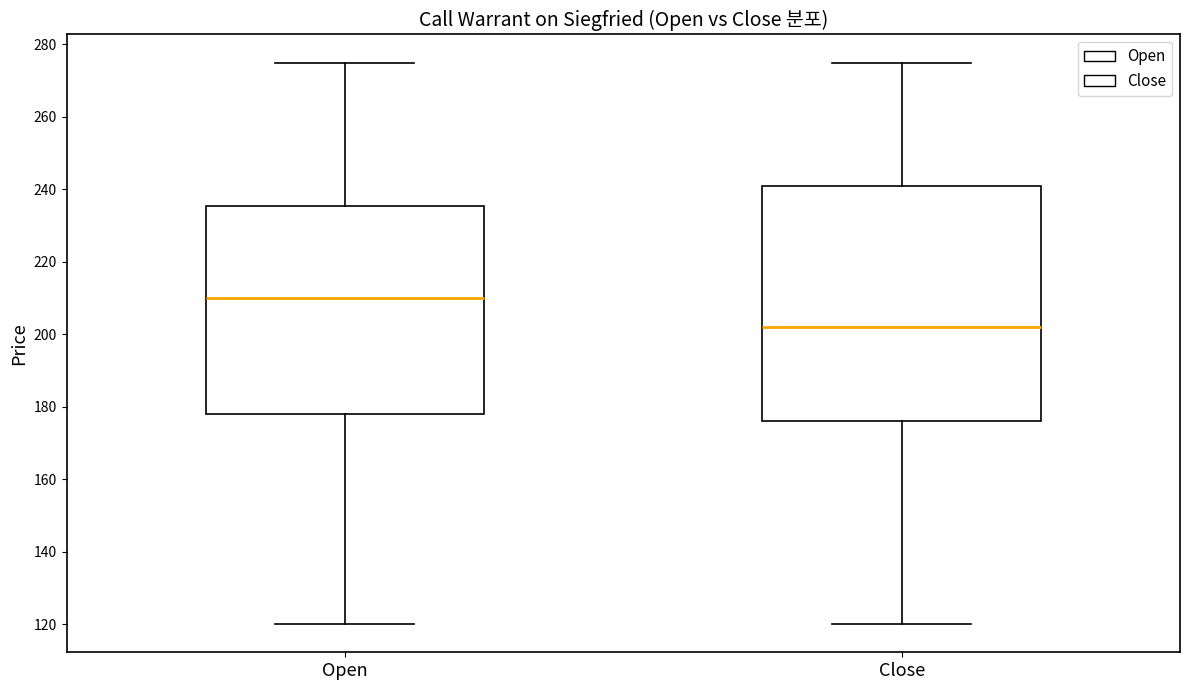

Reading left to right, transcribe this box plot: for each box, give where its median line is, the range the box spans, and where its two whiskers end, as read against the y-axis. The values are not printed on the chart, so give them approximately, as read against the axis.

Open: median 210, box 178 to 236, whiskers 120 to 276
Close: median 202, box 176 to 242, whiskers 120 to 276